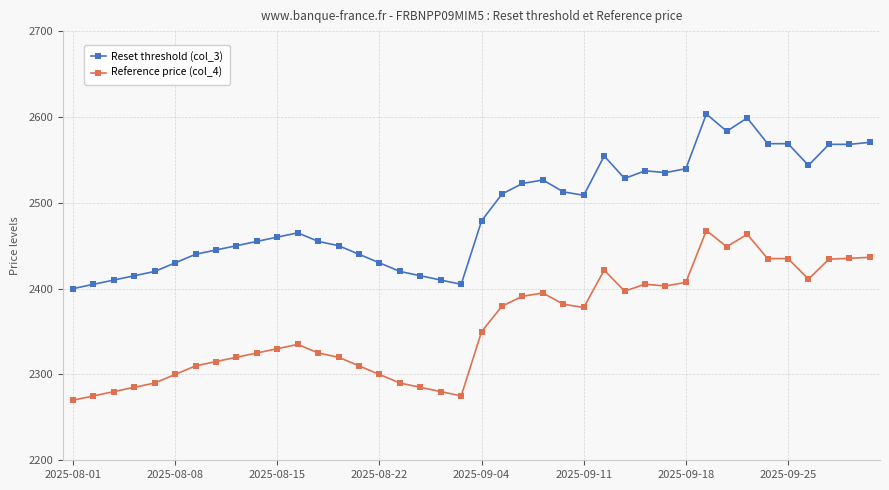

What is the minimum value shown in the chart?

2270.0